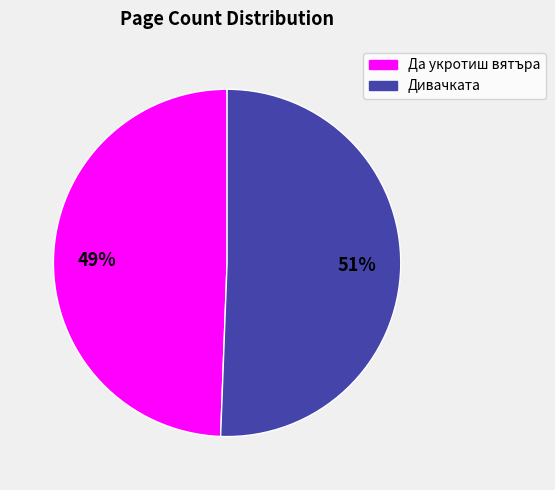

To the nearest percent, what percentage of the pie is Дивачката?

51%